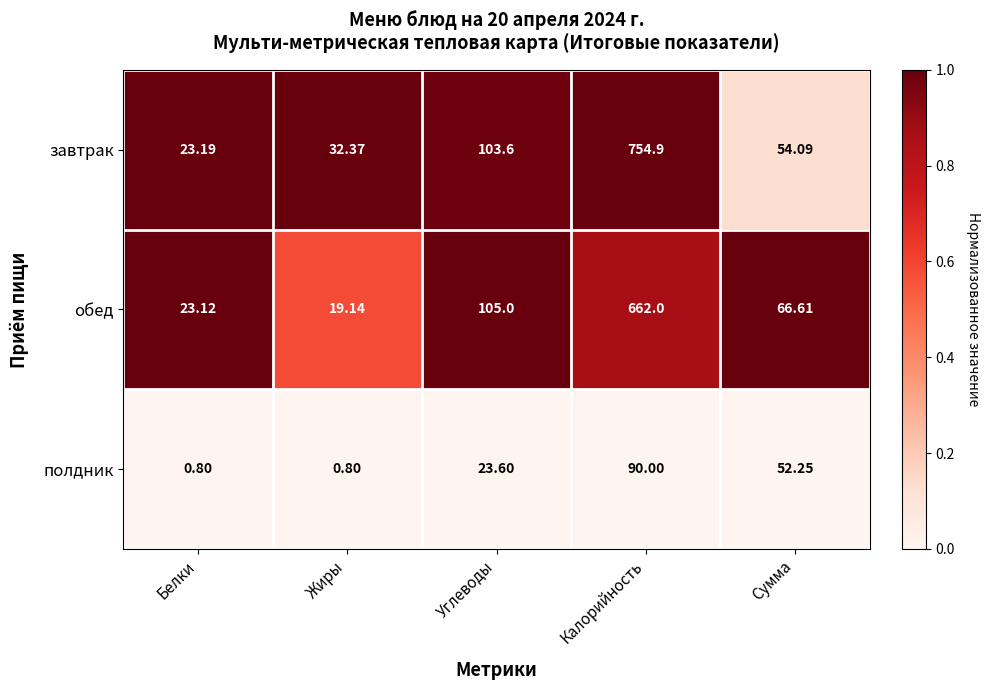

At which category is the sum across all series the highest?

Калорийность